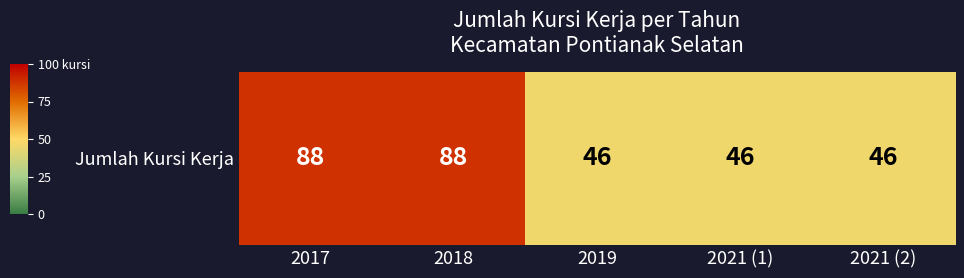

What is the minimum value shown in the chart?

46